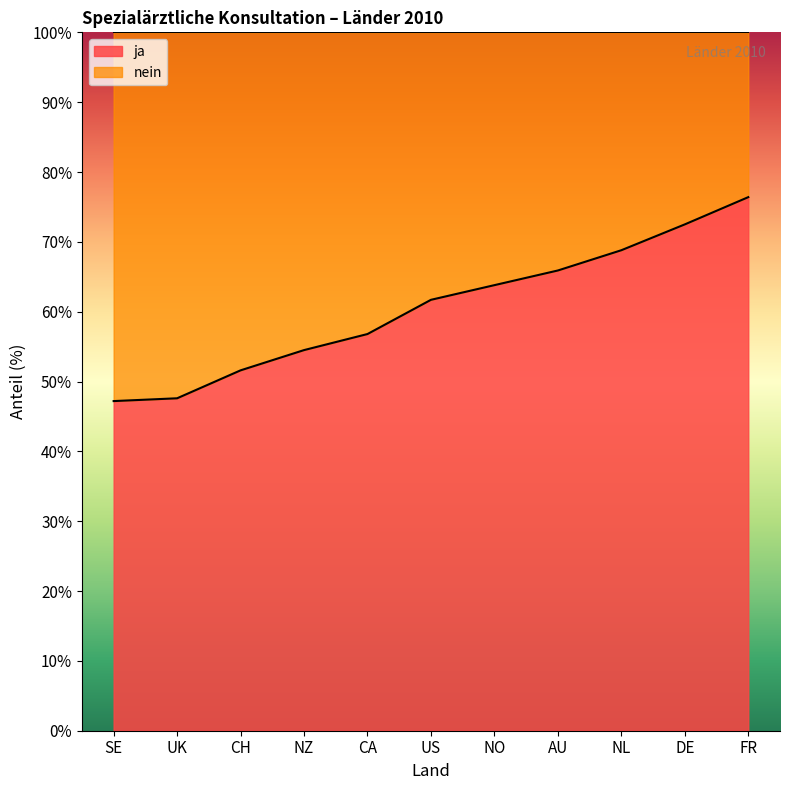

List the labels in order of value, smallest first.

SE, UK, CH, NZ, CA, US, NO, AU, NL, DE, FR